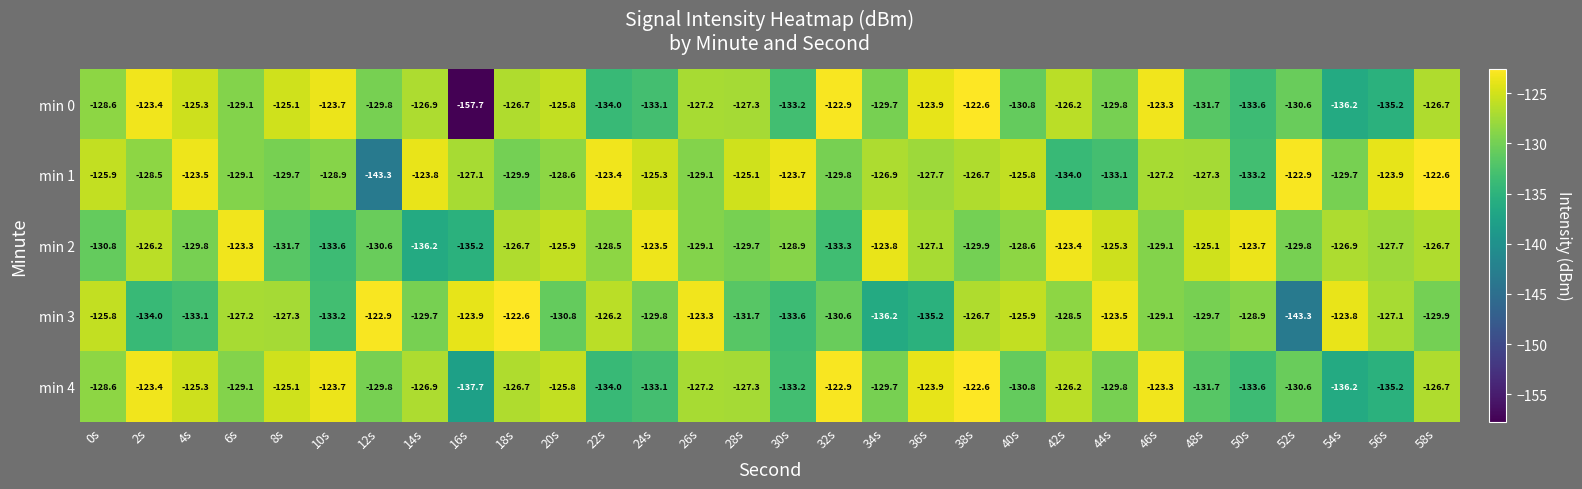

Where does the min 0 series first go above -127?

2s